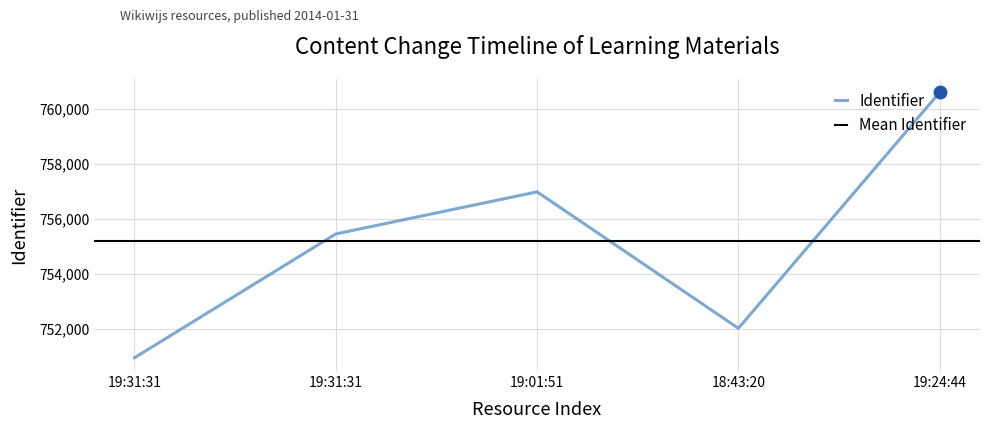

How many categories are shown in the chart?

5